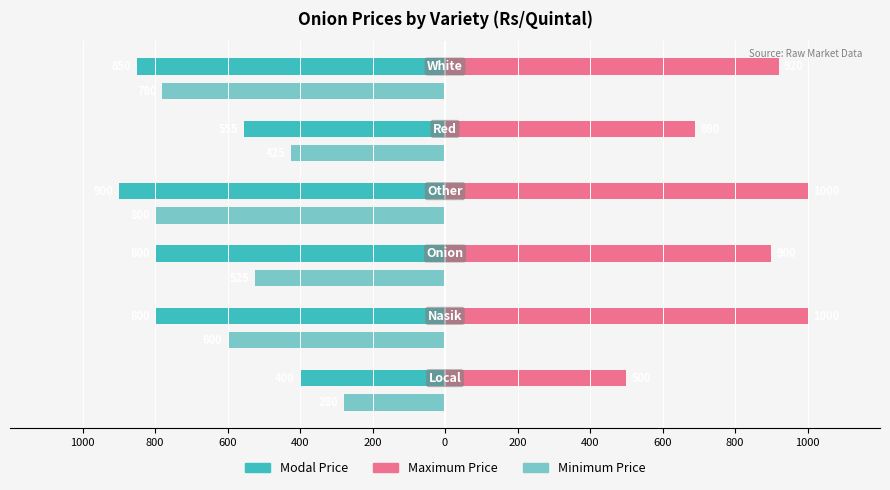

What are all the series names shown in the legend?

Modal Price, Maximum Price, Minimum Price